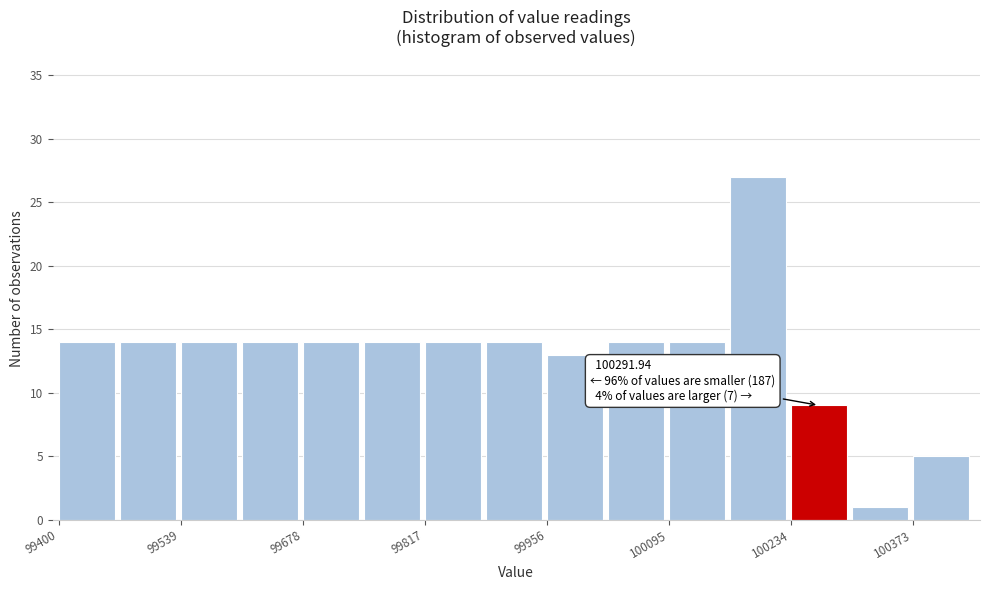

Around what value on the x-axis is the tallest bar? Give the approximate position of its centre, as read against the axis.

100200